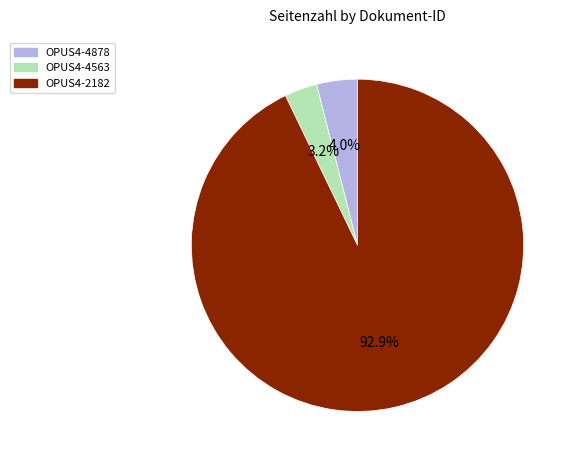

What is the majority slice?

OPUS4-2182